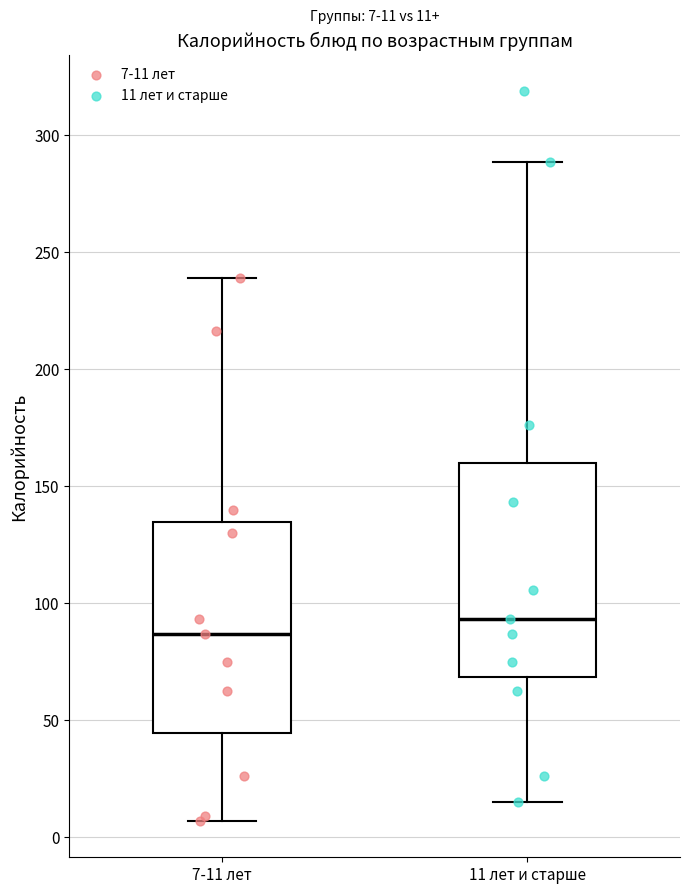

Which box has the lowest median line?

7-11 лет